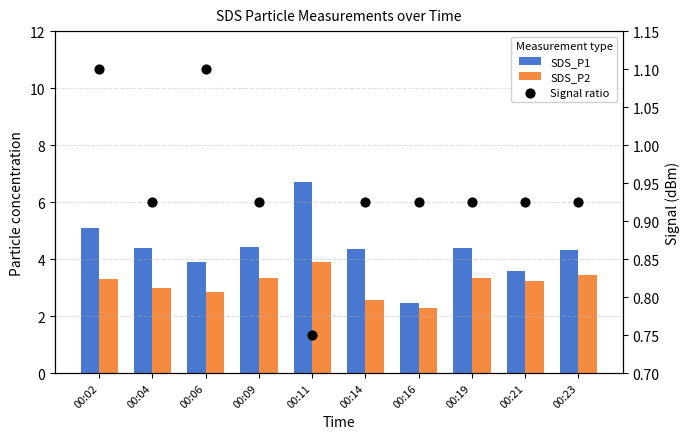

Is the value of SDS_P2 at 00:11 greater than the value of Signal ratio at 00:21?

Yes